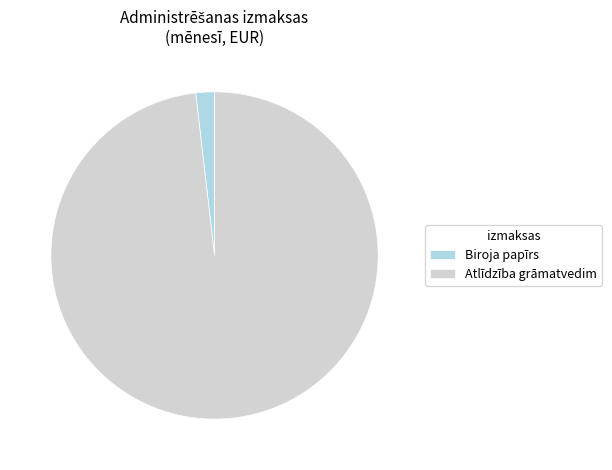

Which slice represents more than half of the pie?

Atlīdzība grāmatvedim